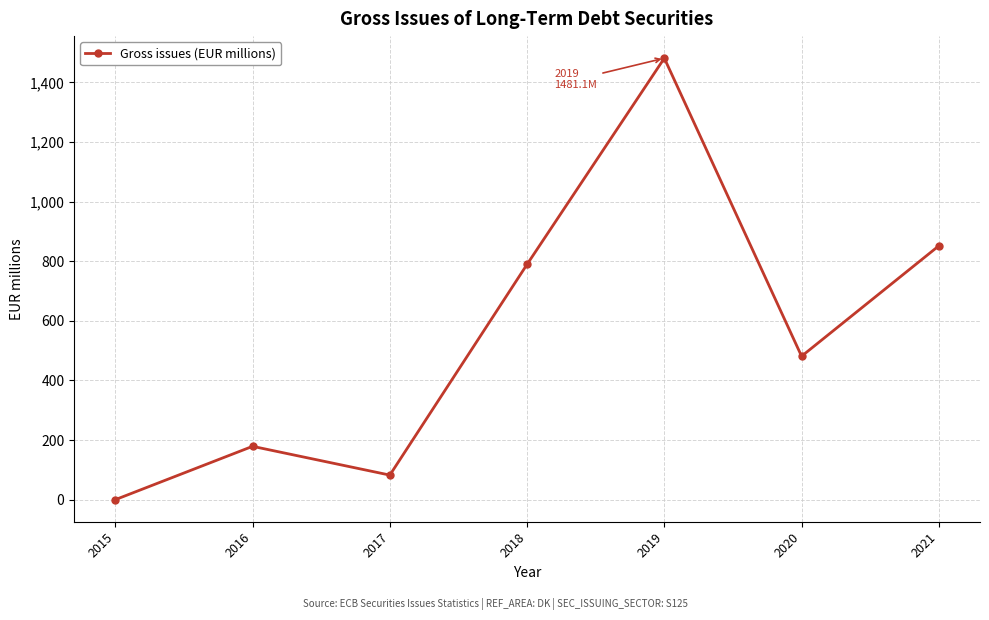

True or false: there are more than 1 points higher than both neighbors.

True